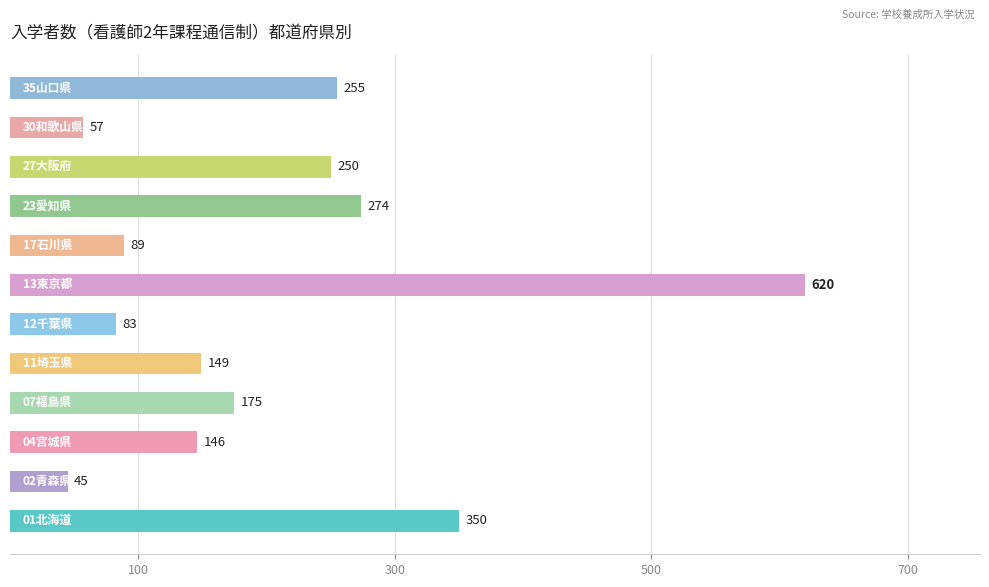

Reading bottom to top, transcribe all the data shown in this chart.

350	45	146	175	149	83	620	89	274	250	57	255